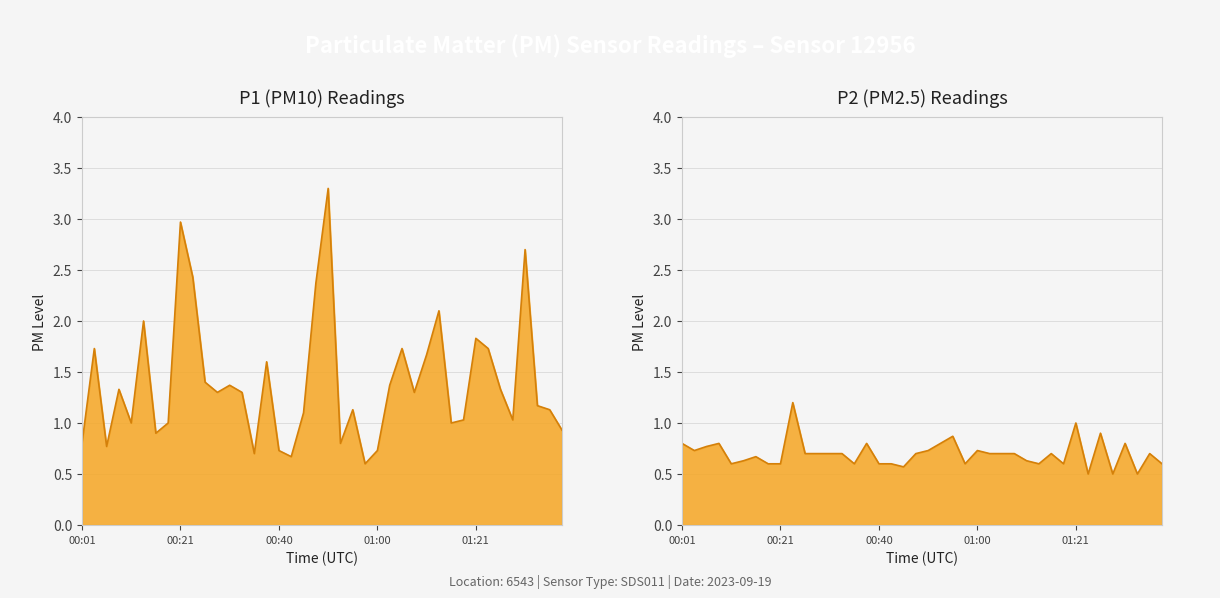

What is the difference between the highest and lowest values at 00:16?

0.2